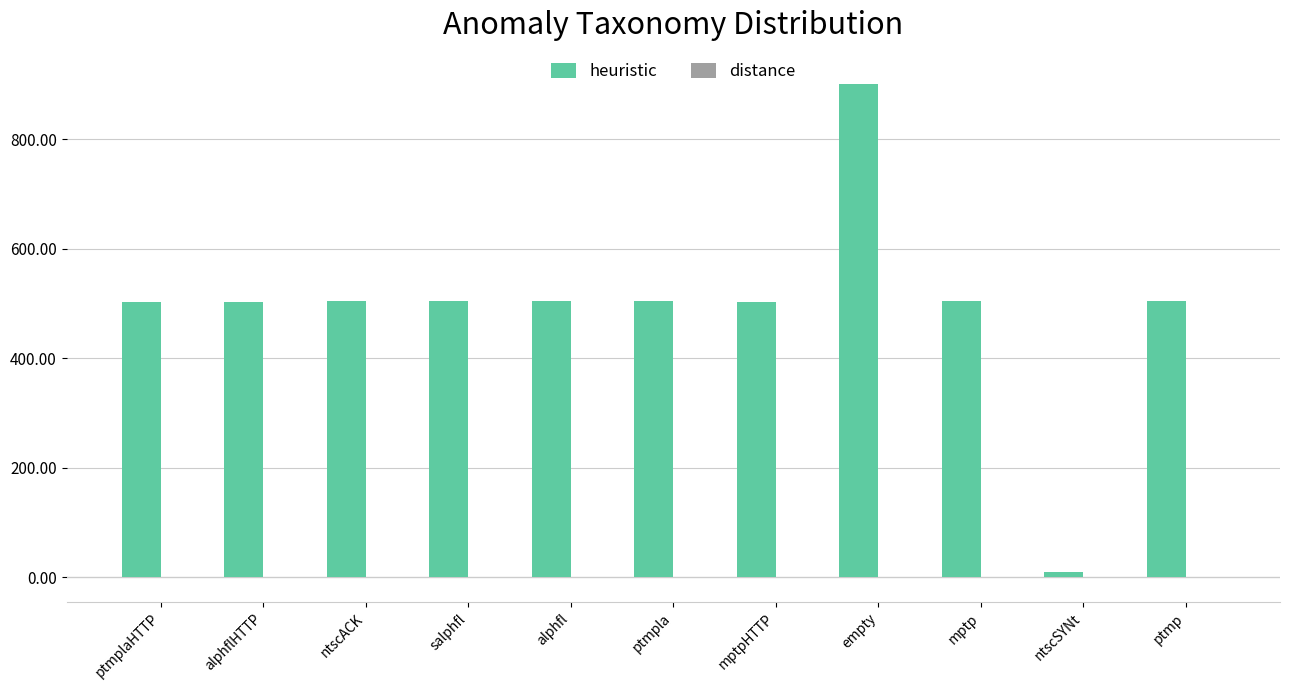

What is the sum of all heuristic values?

5444.0